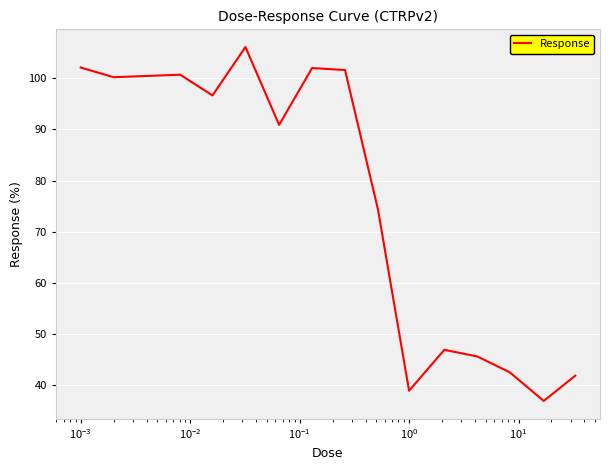

What is the difference between the maximum and minimum values?

69.1